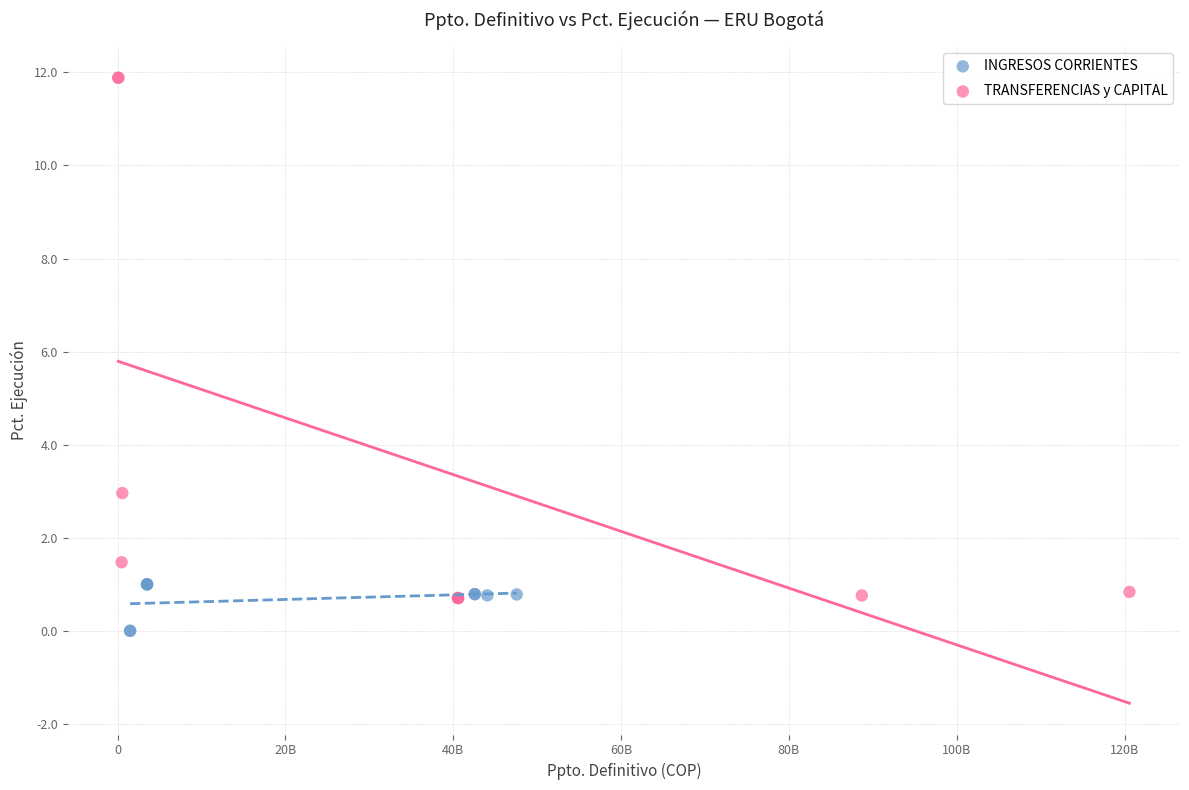

Which series reaches the maximum Y coordinate?

TRANSFERENCIAS y CAPITAL